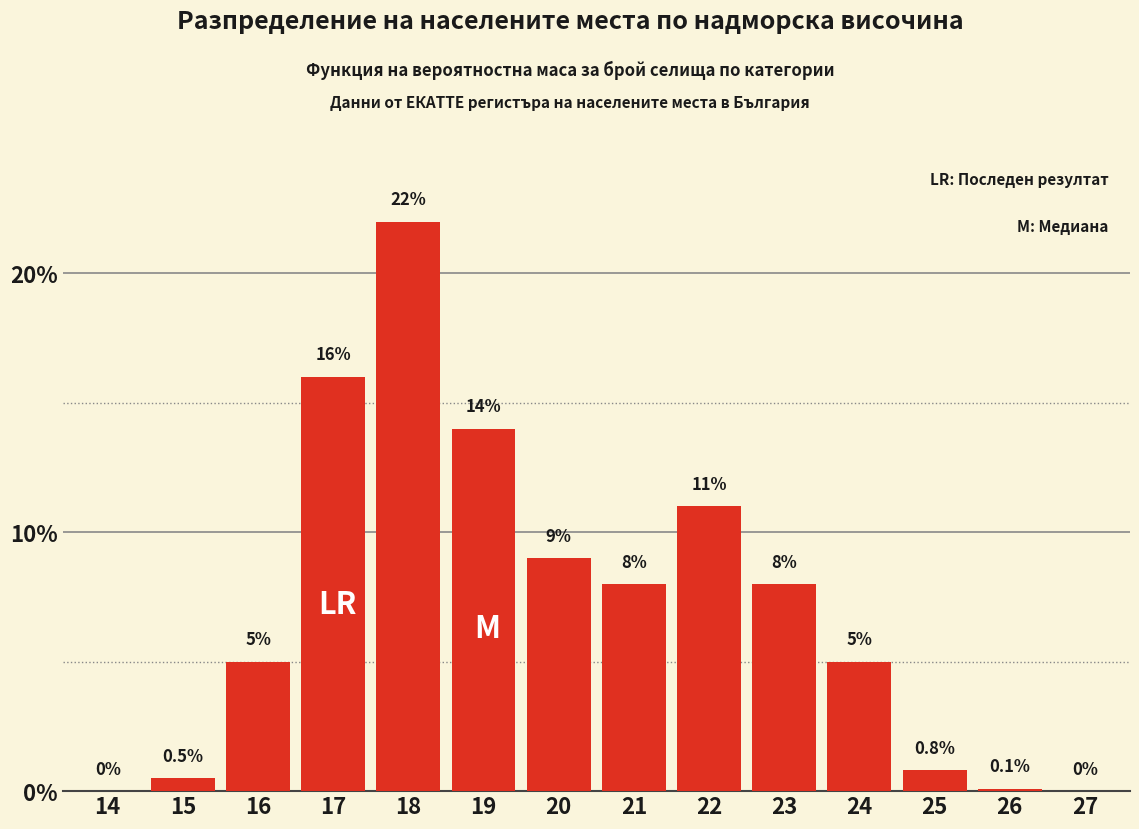

Reading left to right, list all the values displayed in this chart.

14=0.0	15=0.5	16=5.0	17=16.0	18=22.0	19=14.0	20=9.0	21=8.0	22=11.0	23=8.0	24=5.0	25=0.8	26=0.1	27=0.0